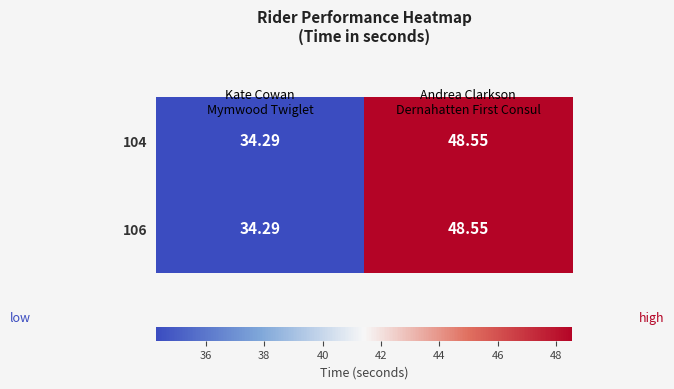

Which label corresponds to the smallest value in the chart?

Kate Cowan
Mymwood Twiglet